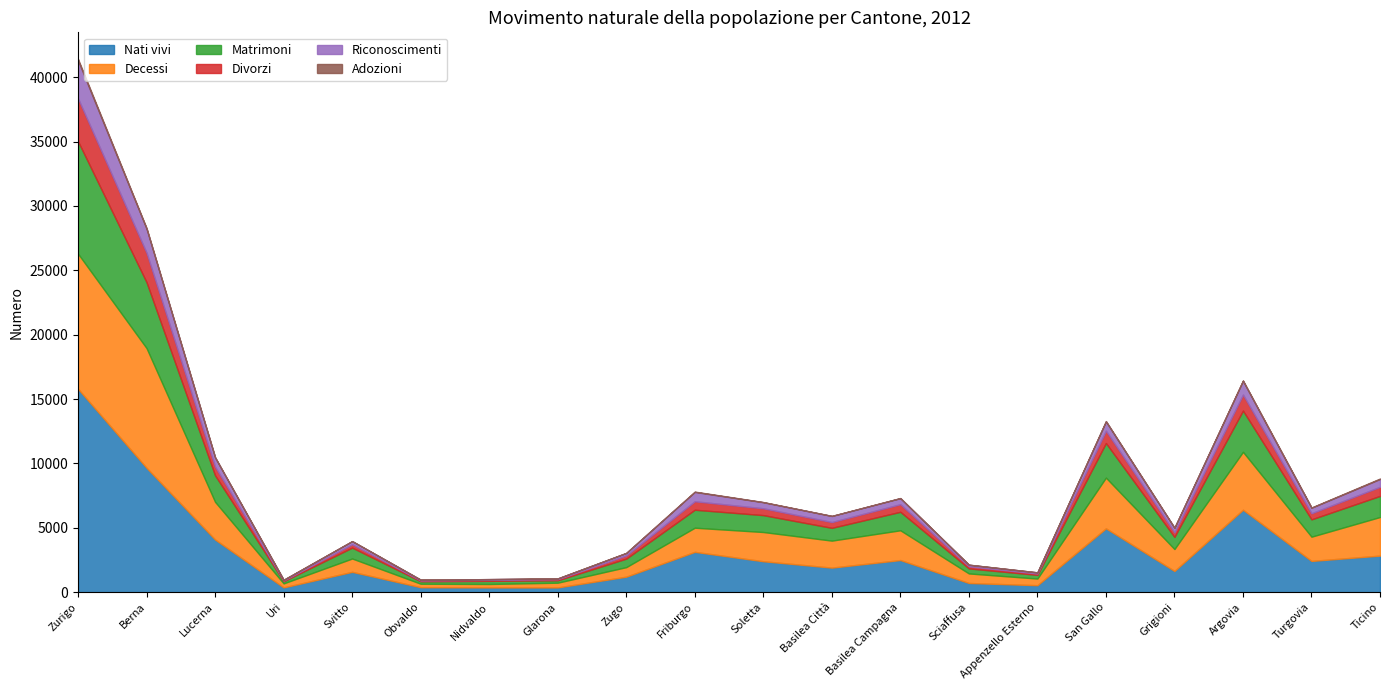

How many lines are shown in the chart?

6